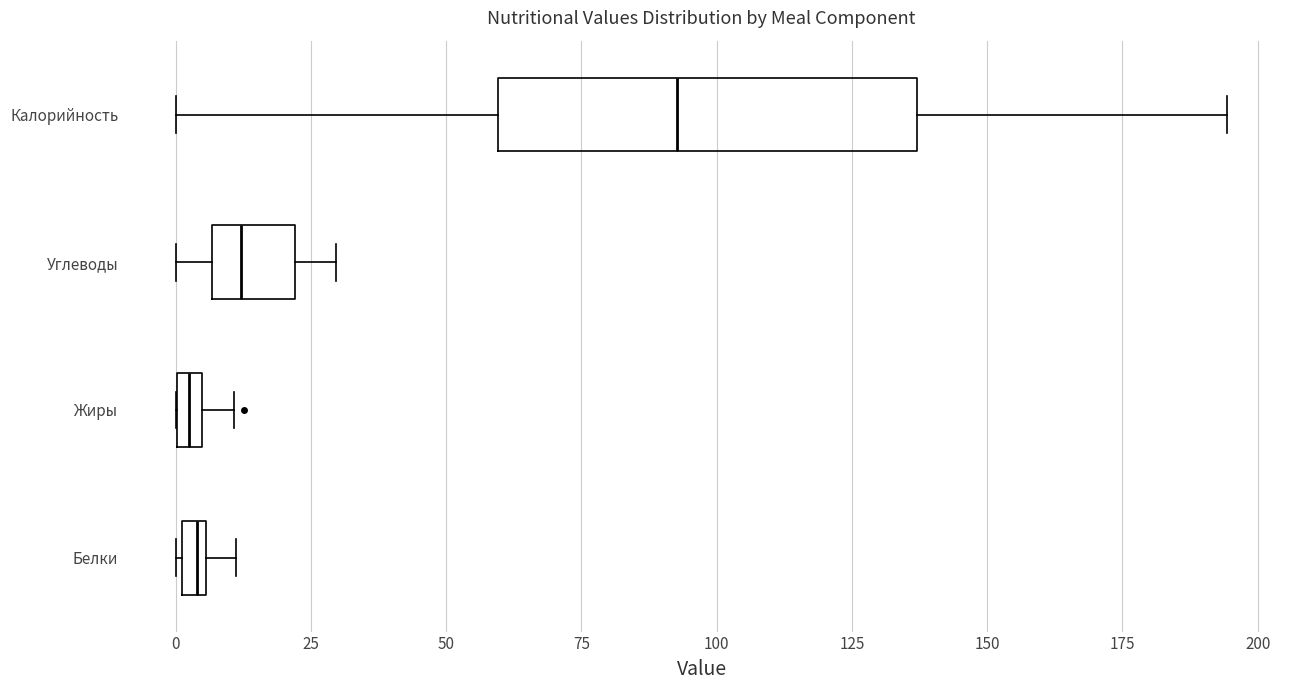

Which box is the widest, from its left edge to its right edge?

Калорийность